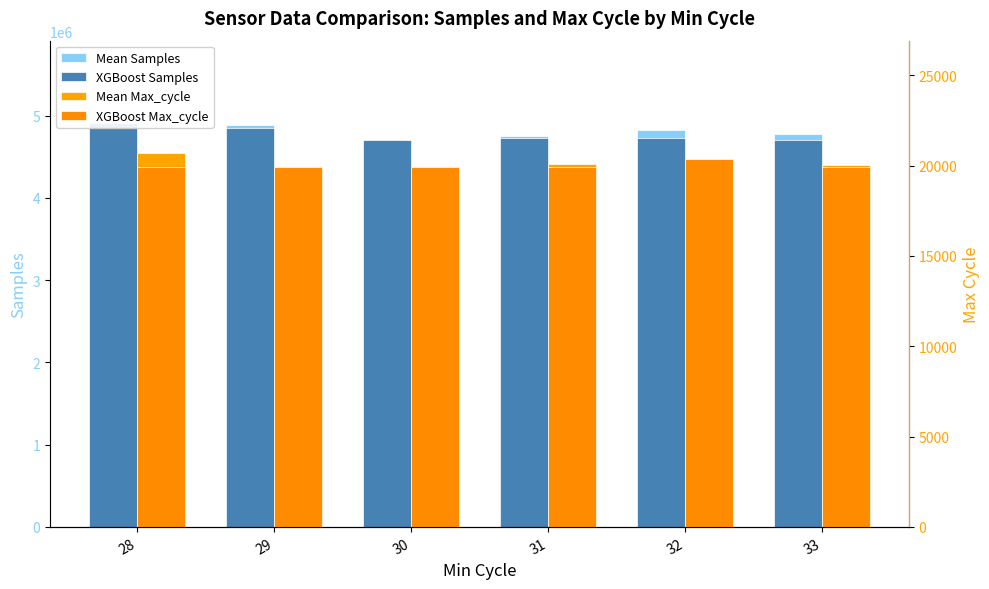

The value of XGBoost Samples at 30 is 4708881. True or false?

True